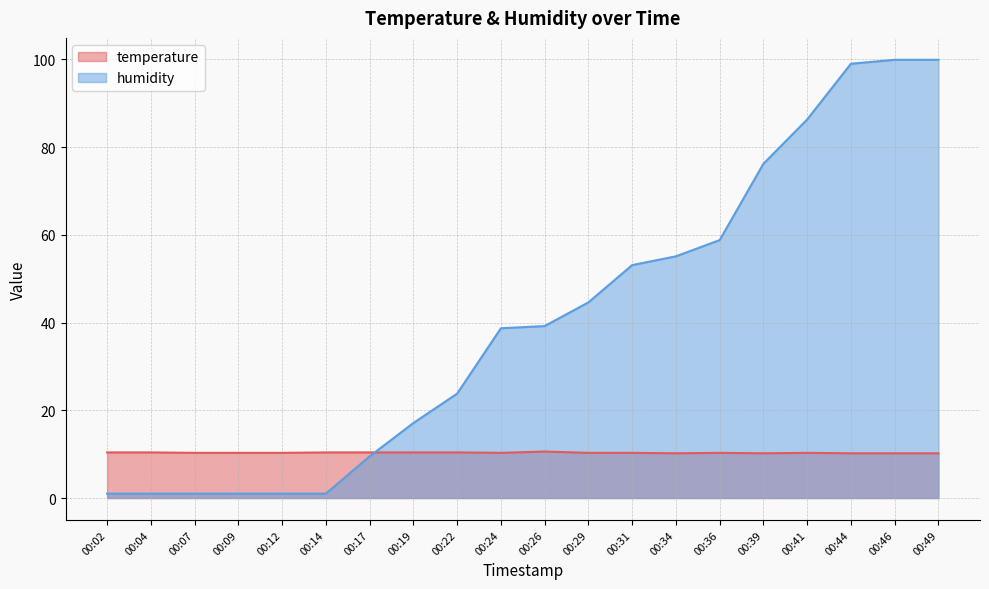

What is the total value across all series at 00:02?

11.4